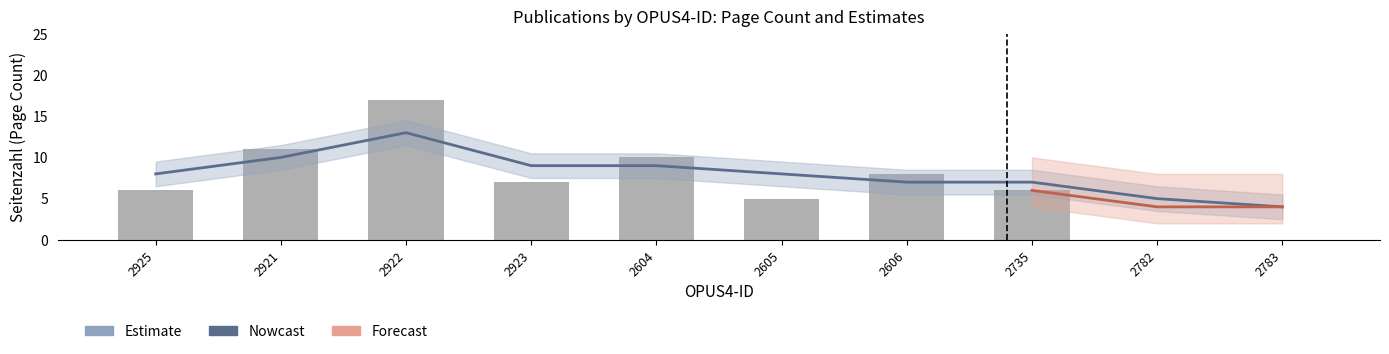

What is the difference between the maximum and minimum values in the Nowcast series?

9